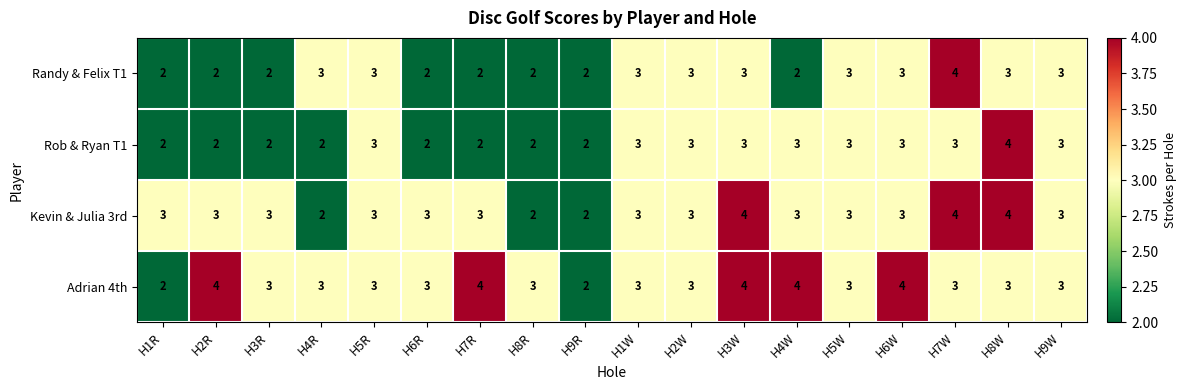

What is the total value across all series at H1R?

9